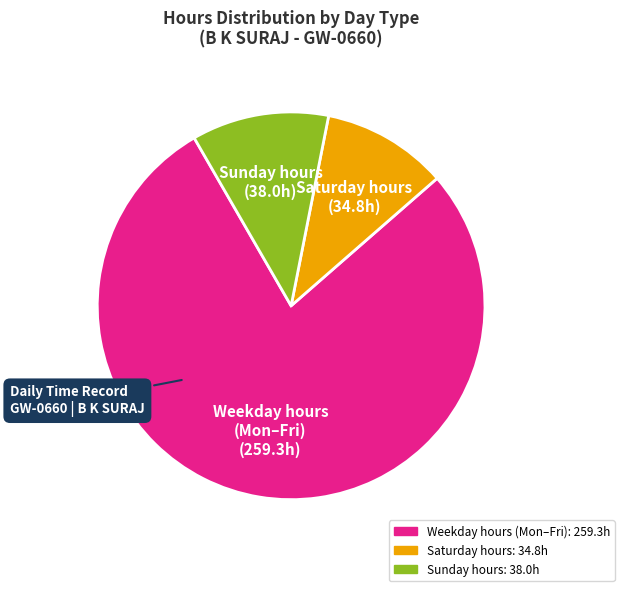

Is there any slice that represents more than half of the pie?

Yes